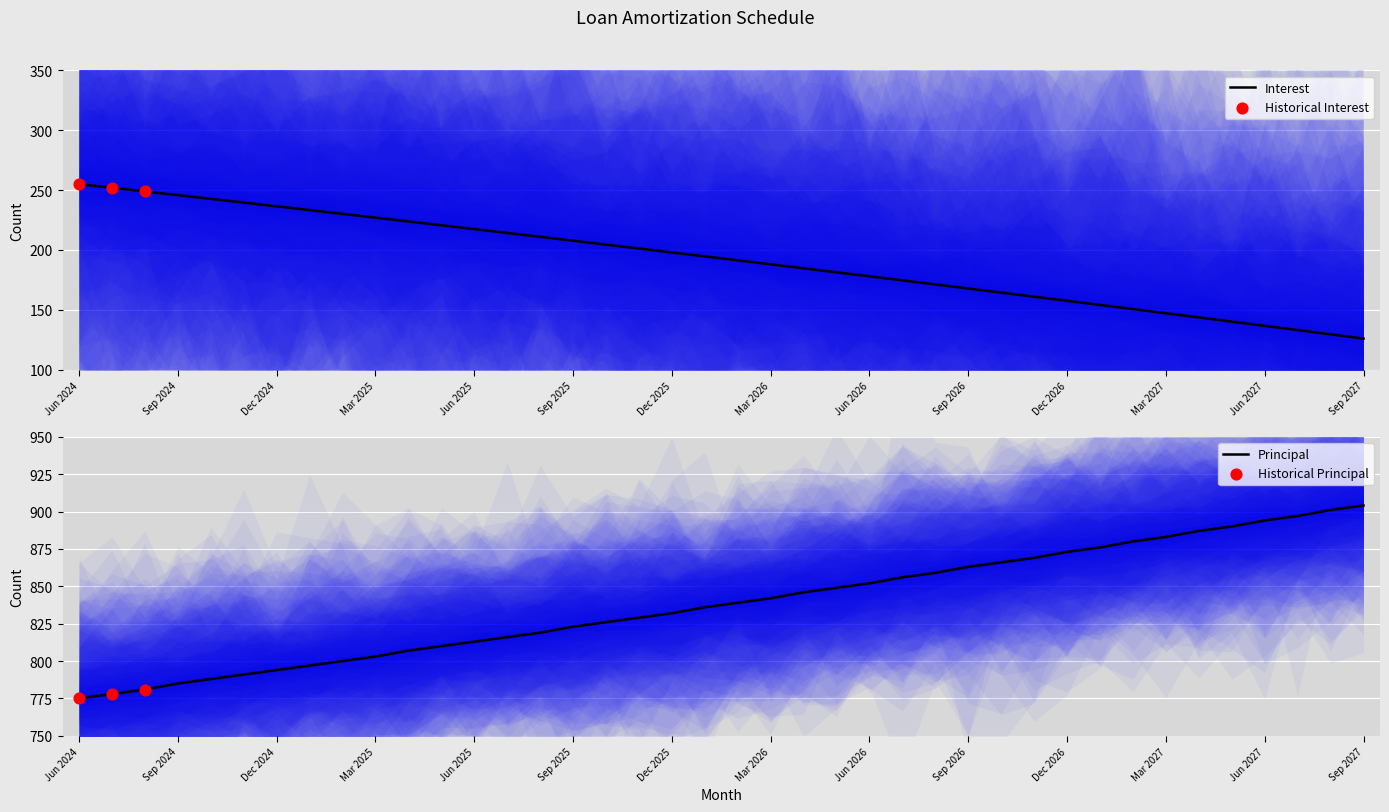

What is the total value across all series at Nov 2026?

1030.0